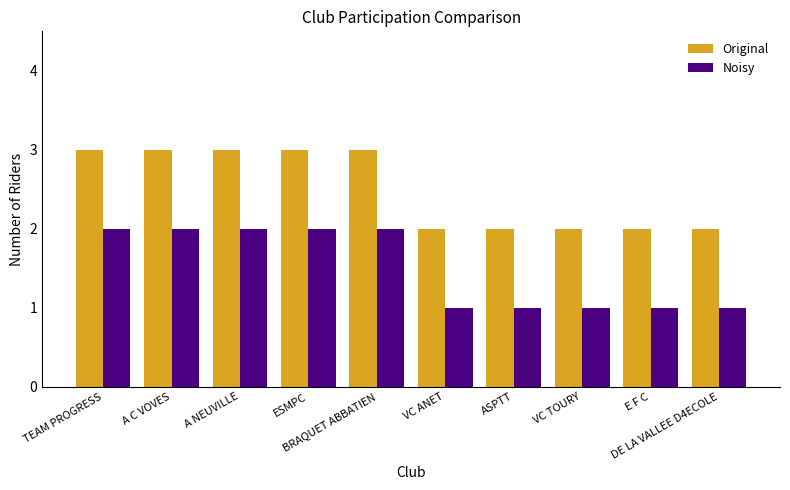

What is the label of the 4th bar from the left?

ESMPC